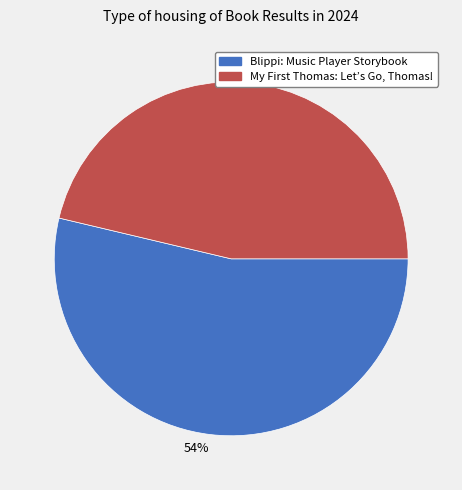

To the nearest percent, what is the average slice percentage?

50%